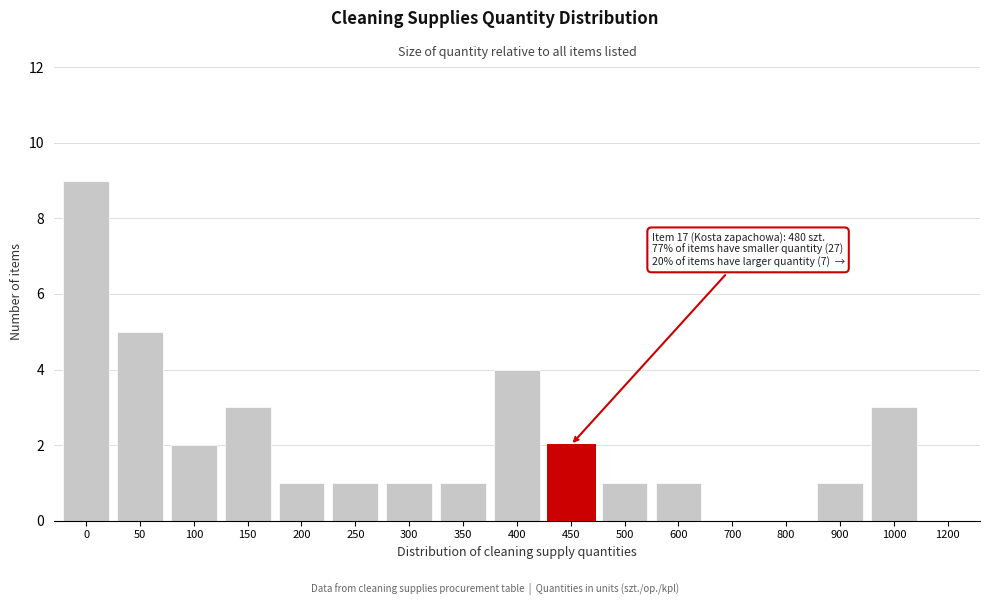

Reading left to right, what are all the values shown in this chart?

0=9	50=5	100=2	150=3	200=1	250=1	300=1	350=1	400=4	450=2	500=1	600=1	700=0	800=0	900=1	1000=3	1200=0